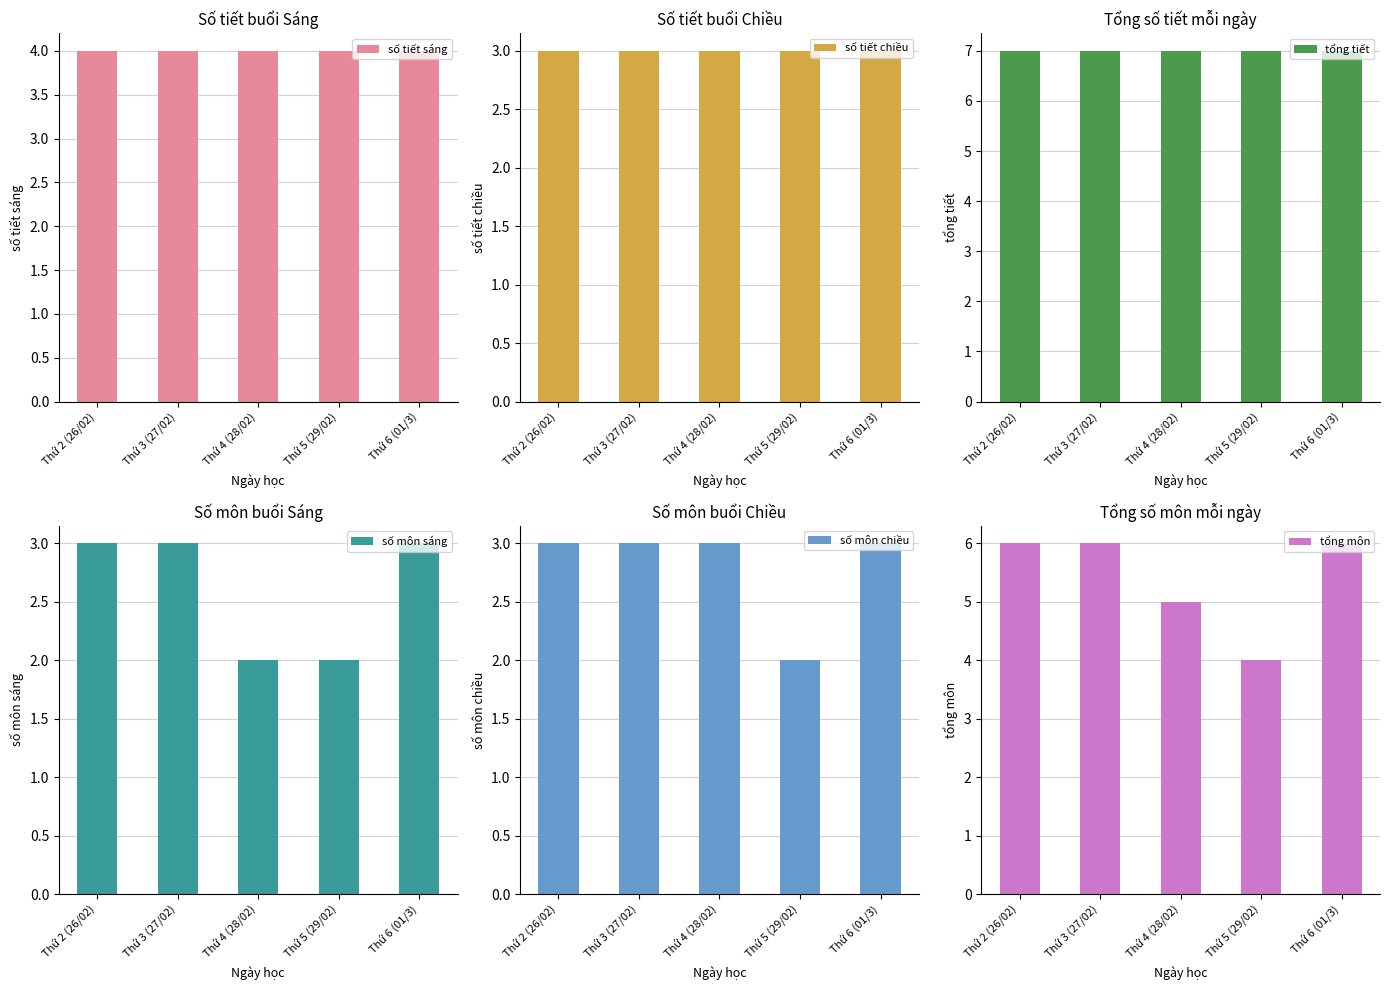

The value of số tiết chiều at Thứ 4 (28/02) is 4. True or false?

False